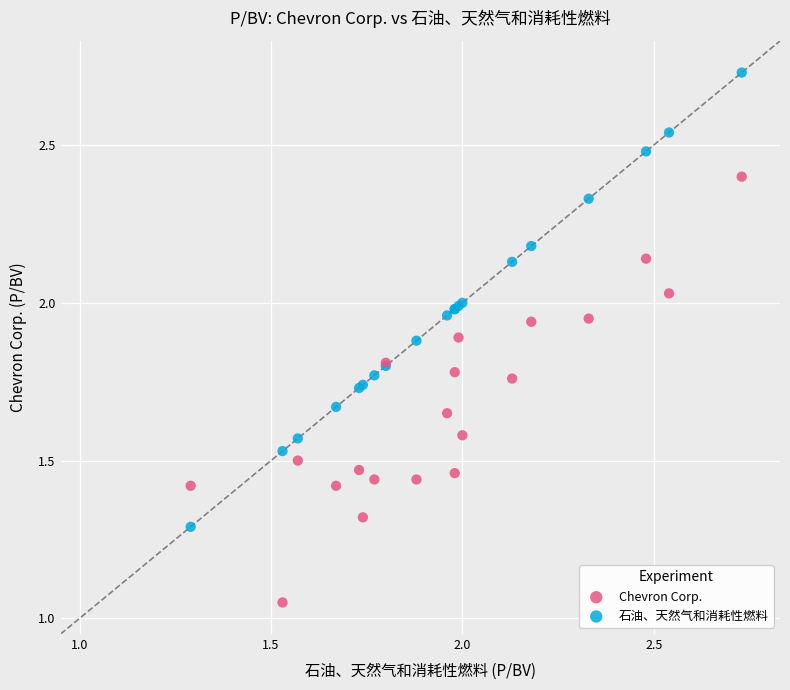

Which series has the largest Y range (max minus min)?

石油、天然气和消耗性燃料